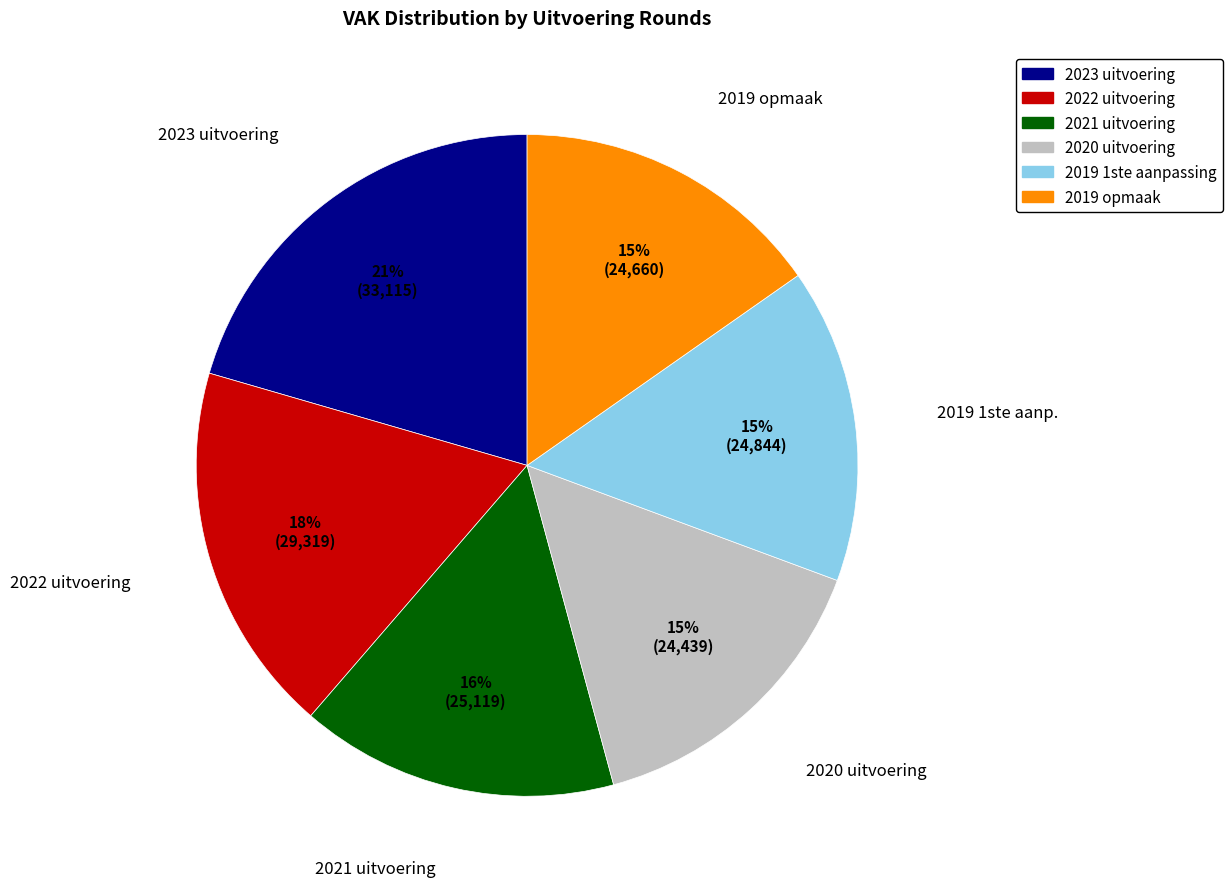

To the nearest percent, what percentage of the pie is 2021 uitvoering?

16%